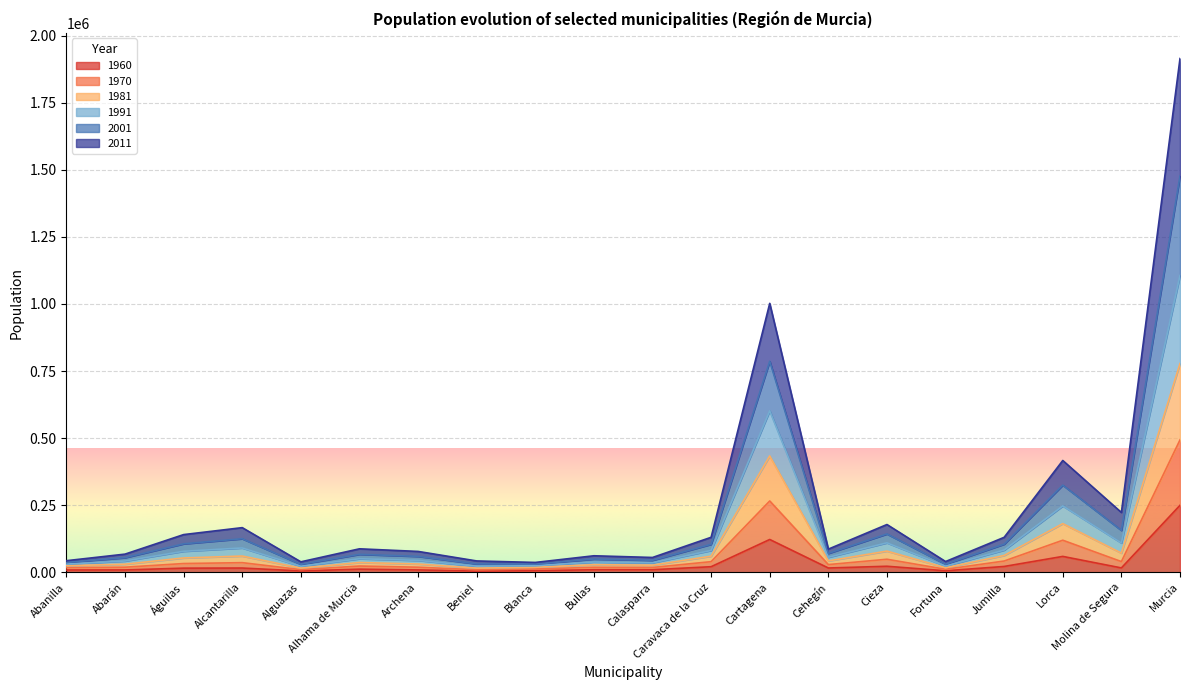

At which category is the sum across all series the highest?

Murcia